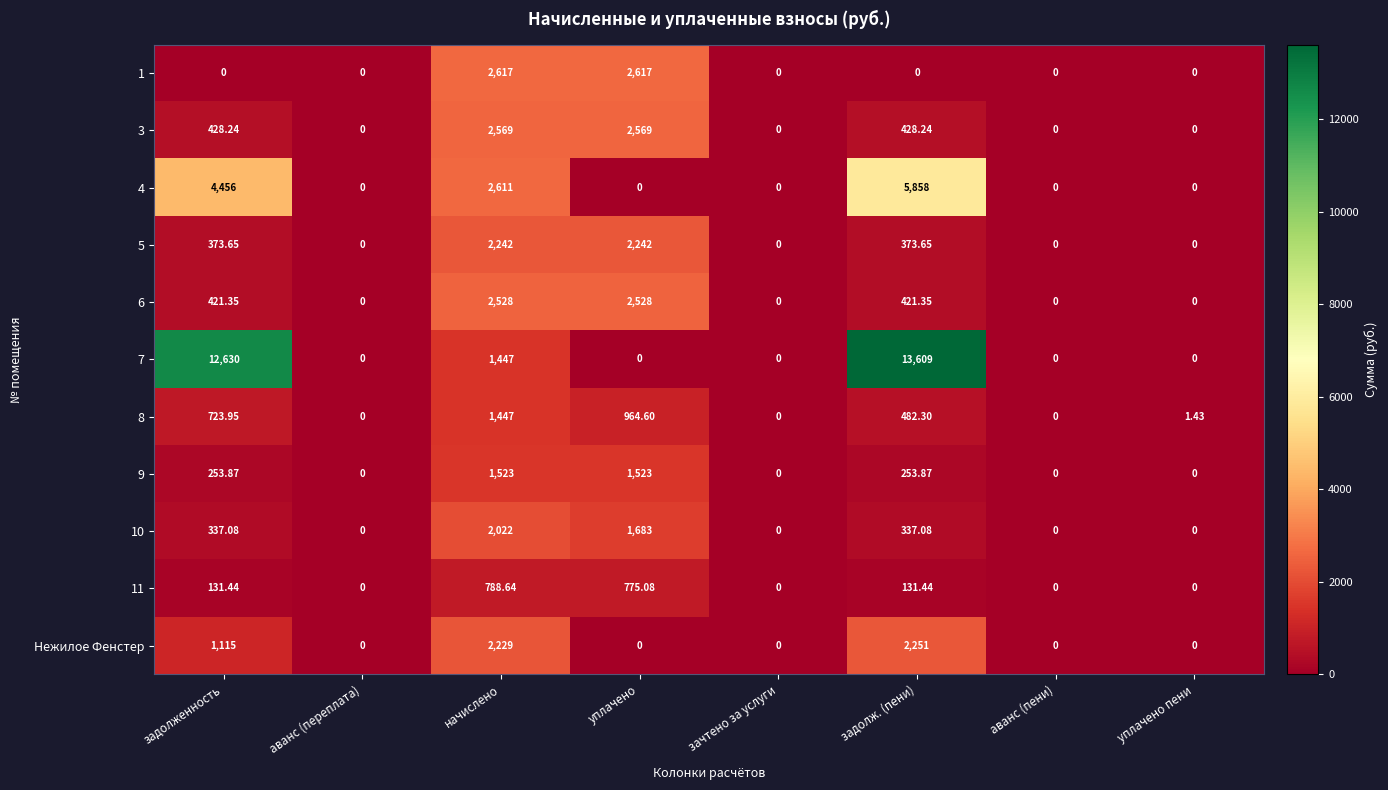

Rank the series by their maximum value, from lowest to highest.

11, 8, 9, 10, 5, Нежилое Фенстер, 6, 3, 1, 4, 7